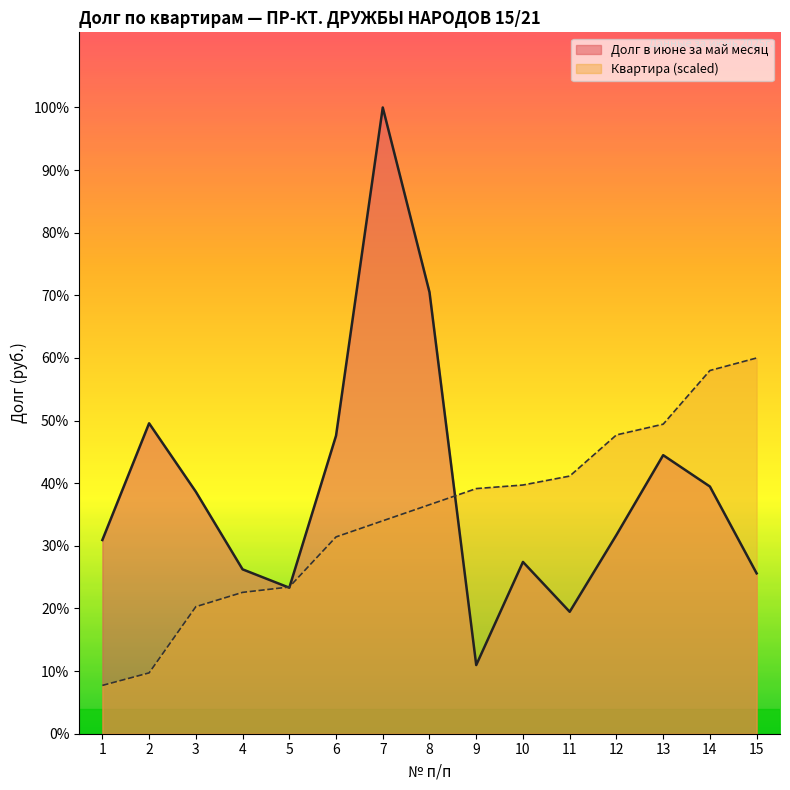

After their last crossing, which series has the higher values: Долг в июне за май месяц or Квартира?

Квартира